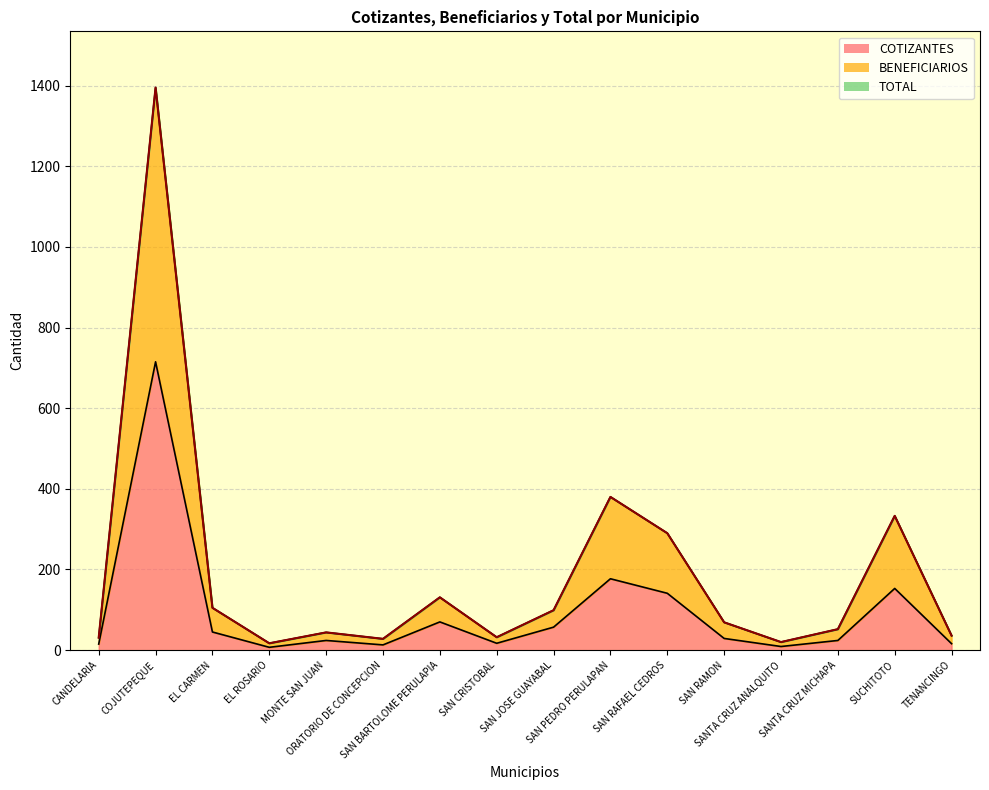

Rank the categories by value from lowest to highest.

EL ROSARIO, SANTA CRUZ ANALQUITO, ORATORIO DE CONCEPCION, CANDELARIA, SAN CRISTOBAL, TENANCINGO, MONTE SAN JUAN, SANTA CRUZ MICHAPA, SAN RAMON, SAN JOSE GUAYABAL, EL CARMEN, SAN BARTOLOME PERULAPIA, SAN RAFAEL CEDROS, SUCHITOTO, SAN PEDRO PERULAPAN, COJUTEPEQUE